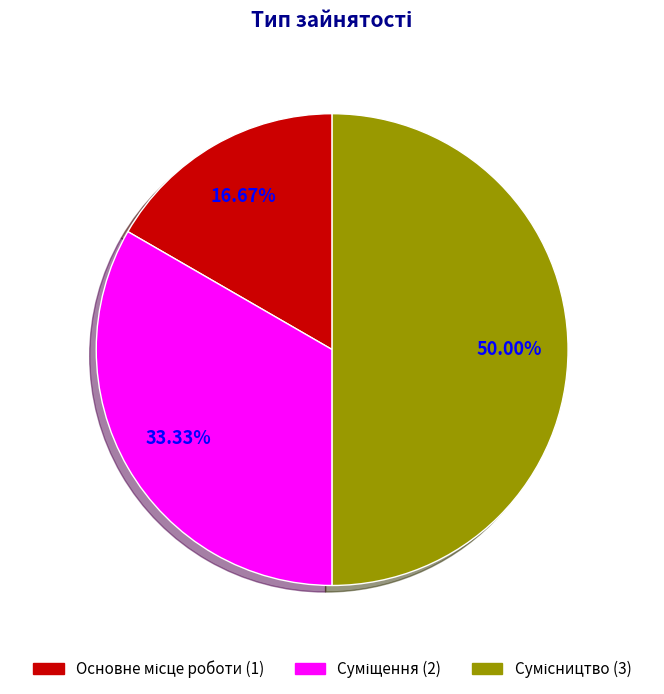

Between Суміщення and Сумісництво, which is larger?

Сумісництво